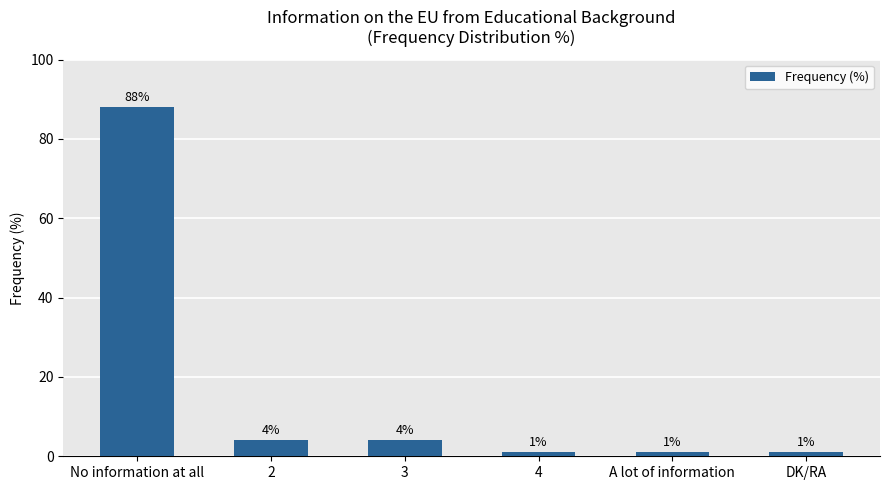

What is the label of the 2nd bar from the right?

A lot of information